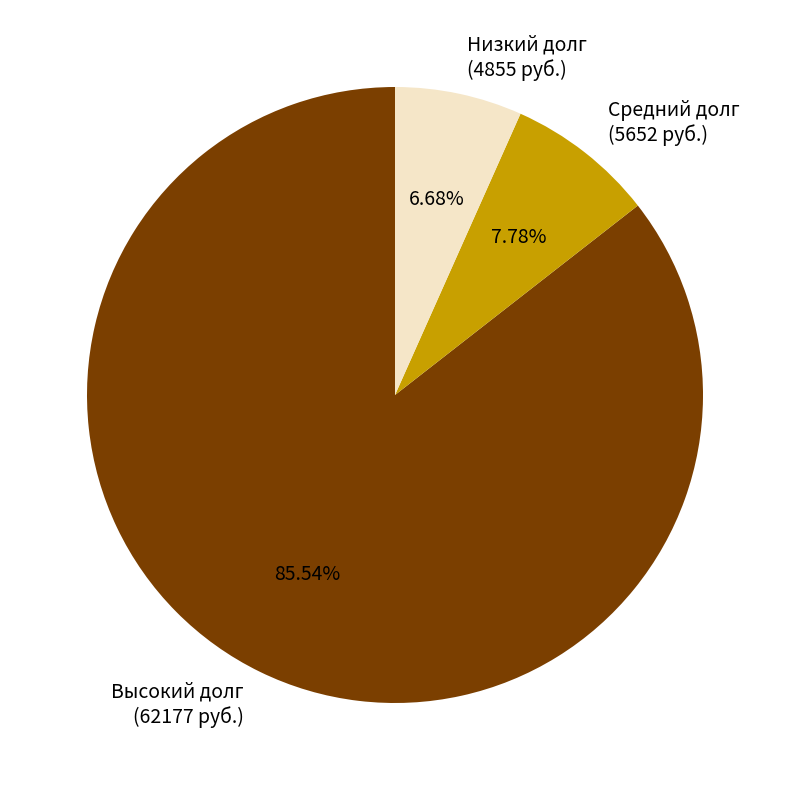

How many segments does this pie chart have?

3